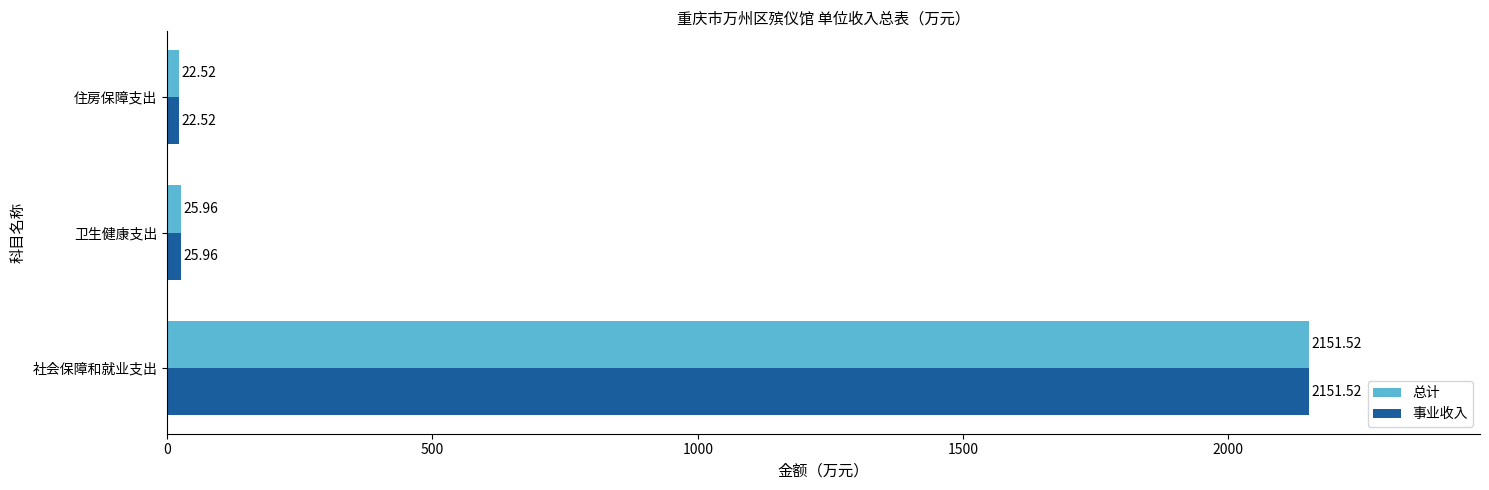

At which label is 事业收入 closest to 1087?

卫生健康支出